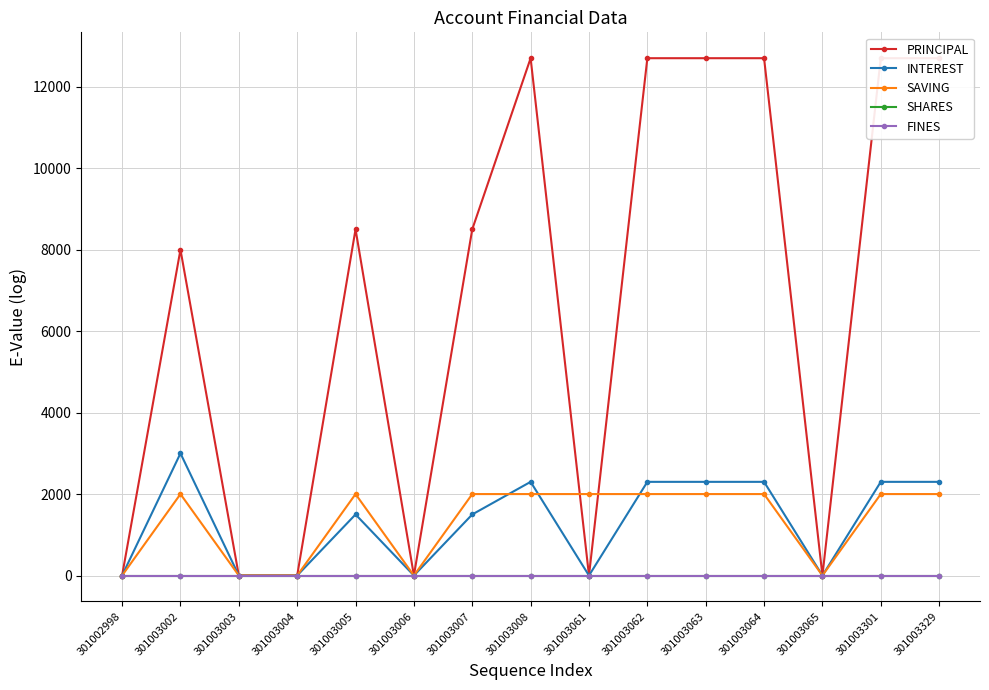

True or false: INTEREST has a value of 0 at 301003061.

True